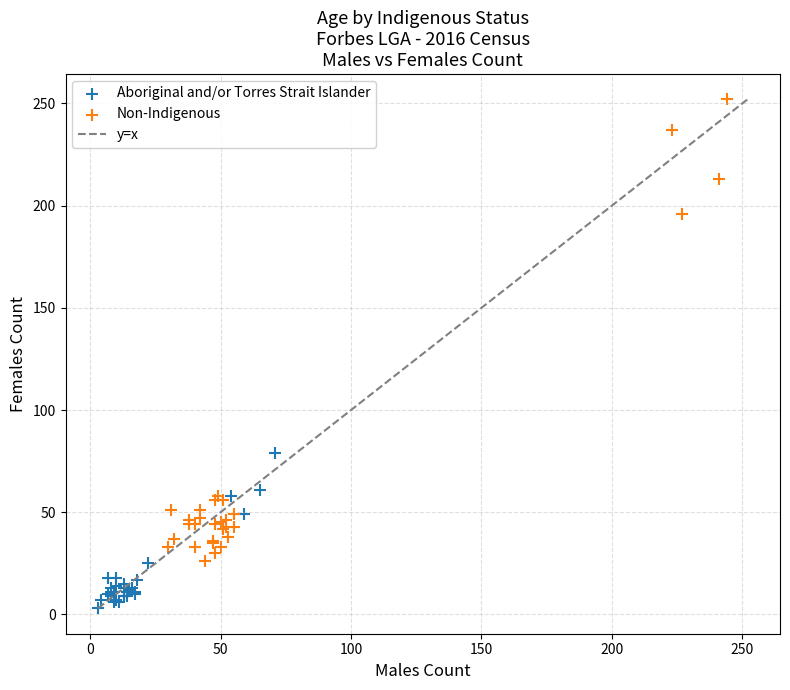

Which series contains the highest Y value?

Non-Indigenous